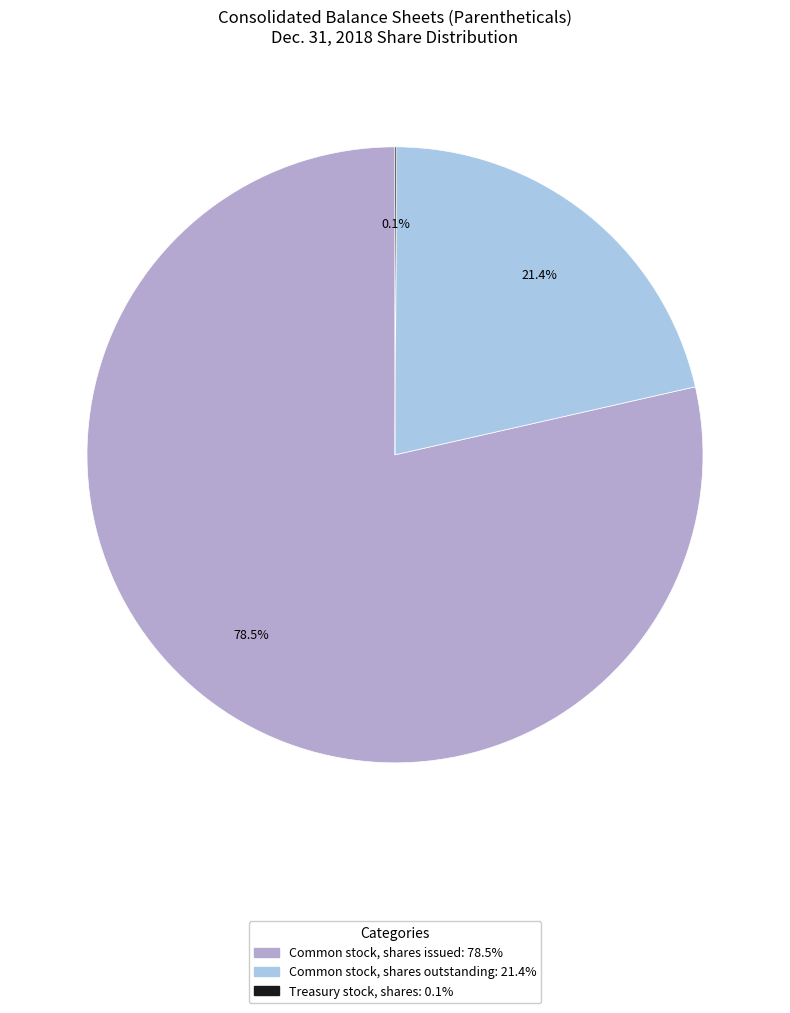

How much of the chart is everything except Common stock, shares outstanding?

78.6%